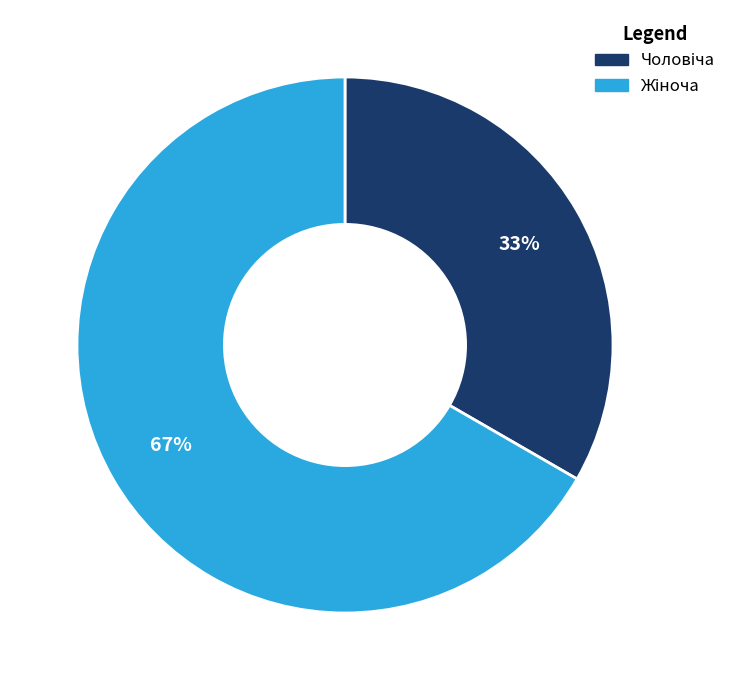

Does any single category account for the majority?

Yes